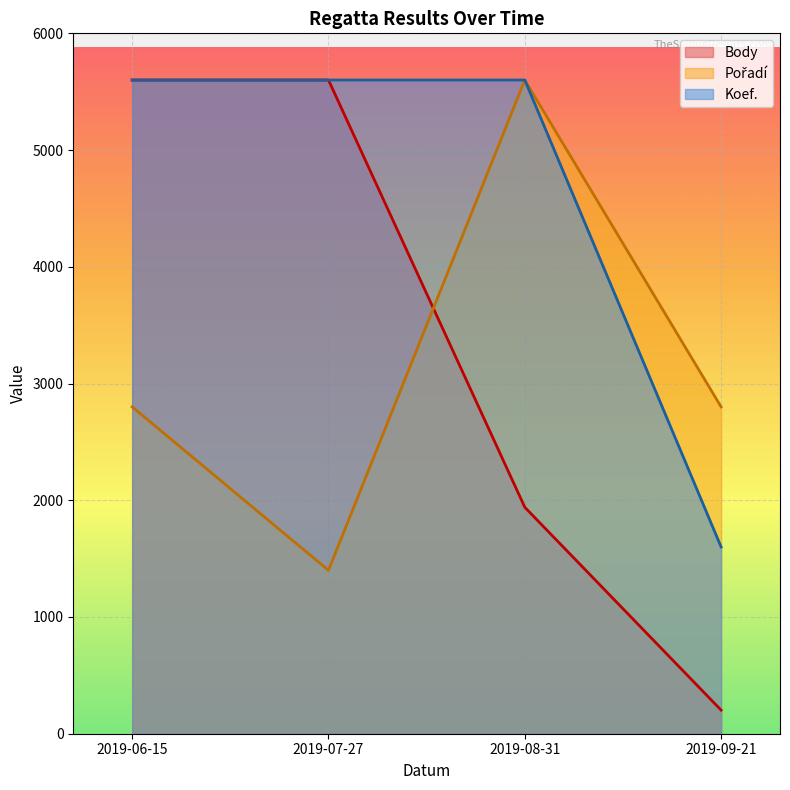

What are all the series names shown in the legend?

Body, Pořadí, Koef.